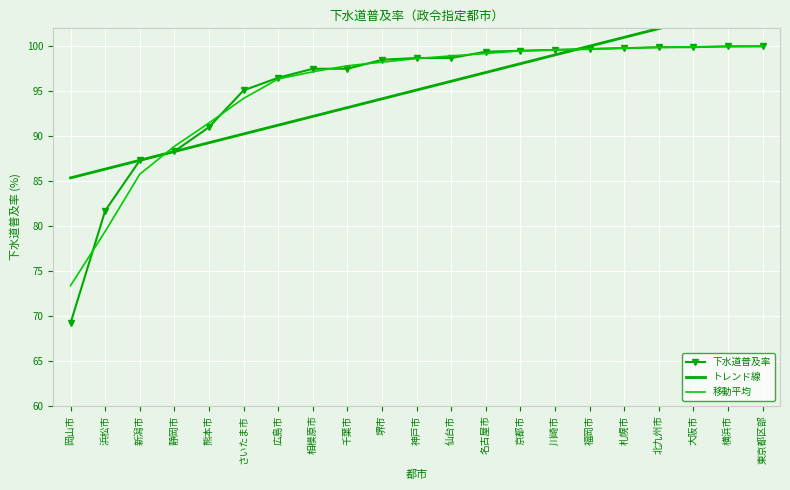

Between 千葉市 and 福岡市, which is larger?

福岡市